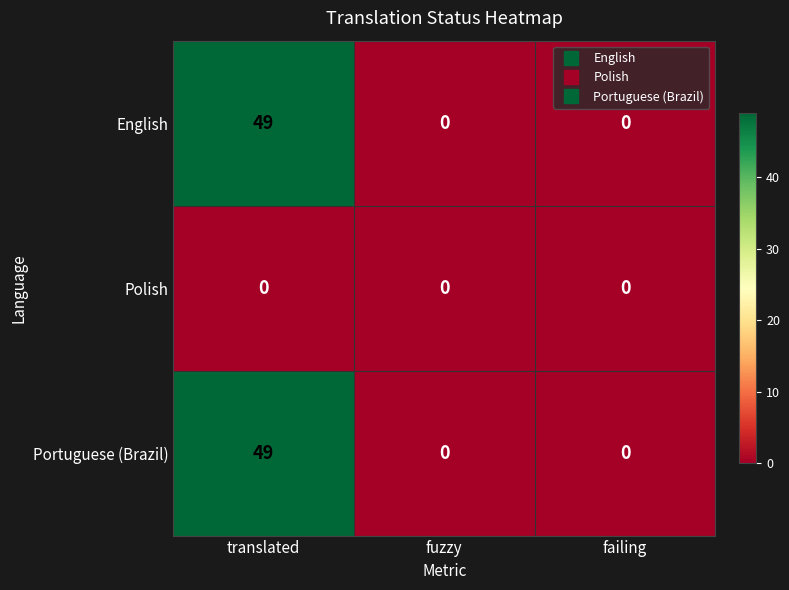

How many distinct data groups are displayed?

3